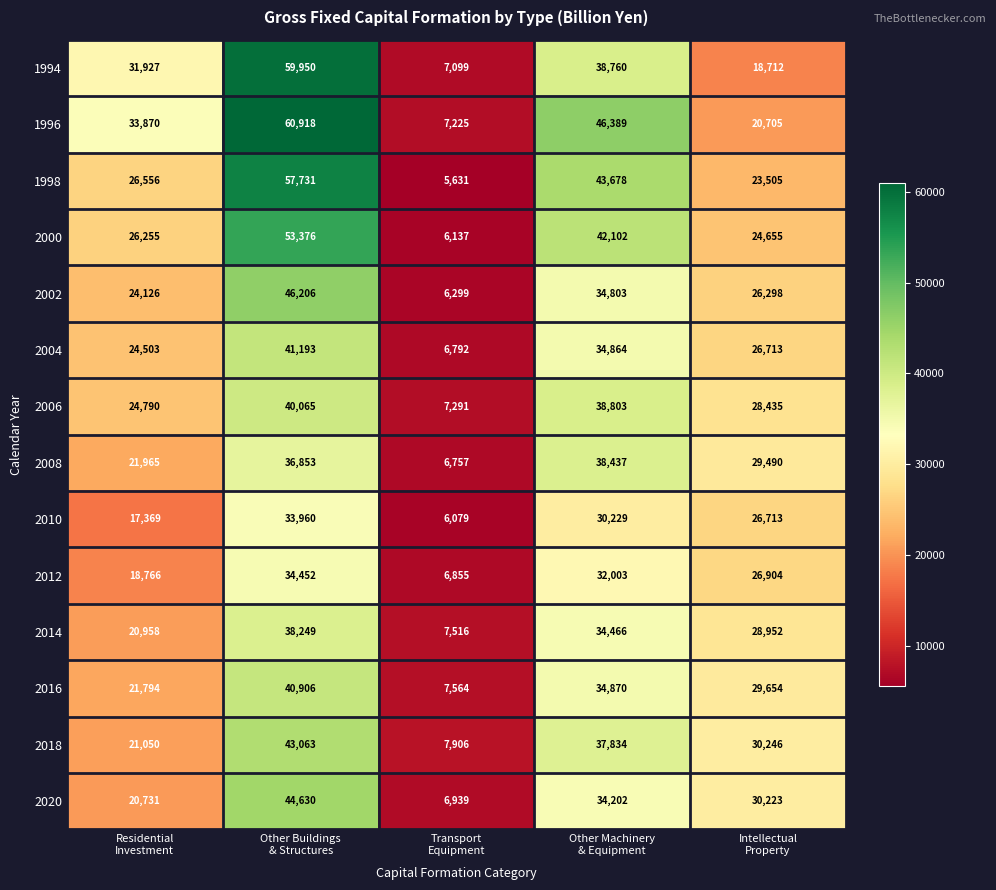

Which series has the largest range (max minus min)?

1996